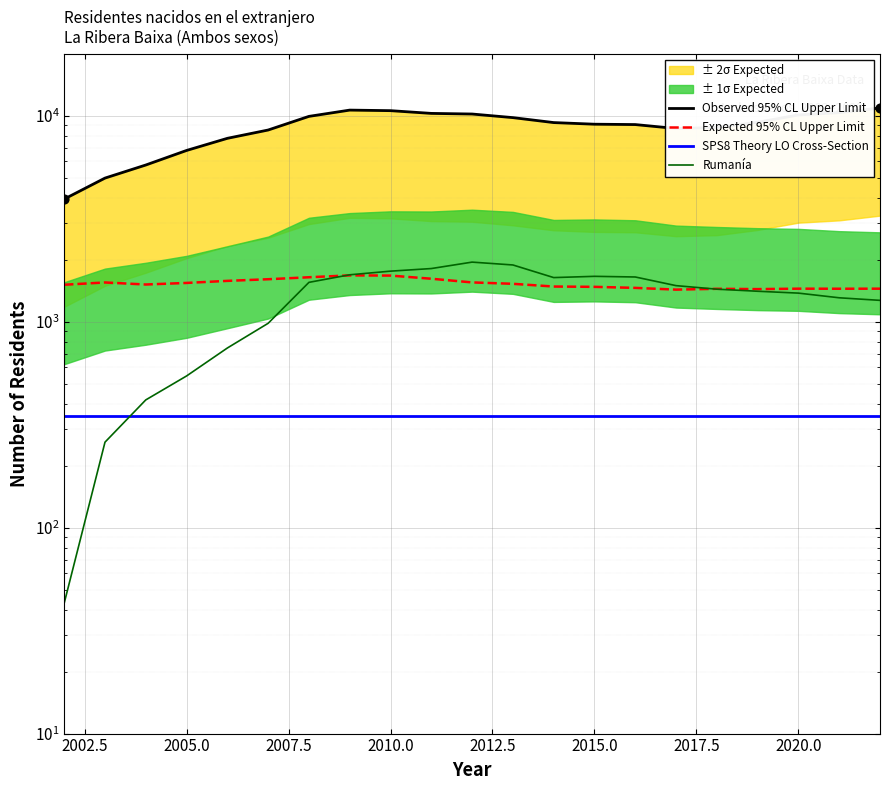

At how many categories does at least one series exceed 2708?

21